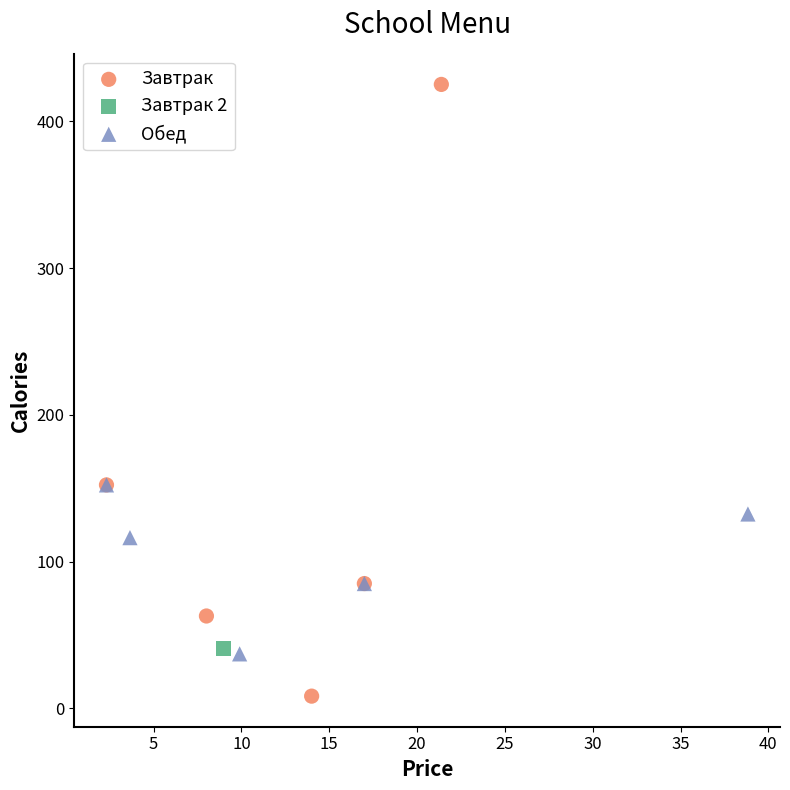

Which series reaches the minimum Y coordinate?

Завтрак